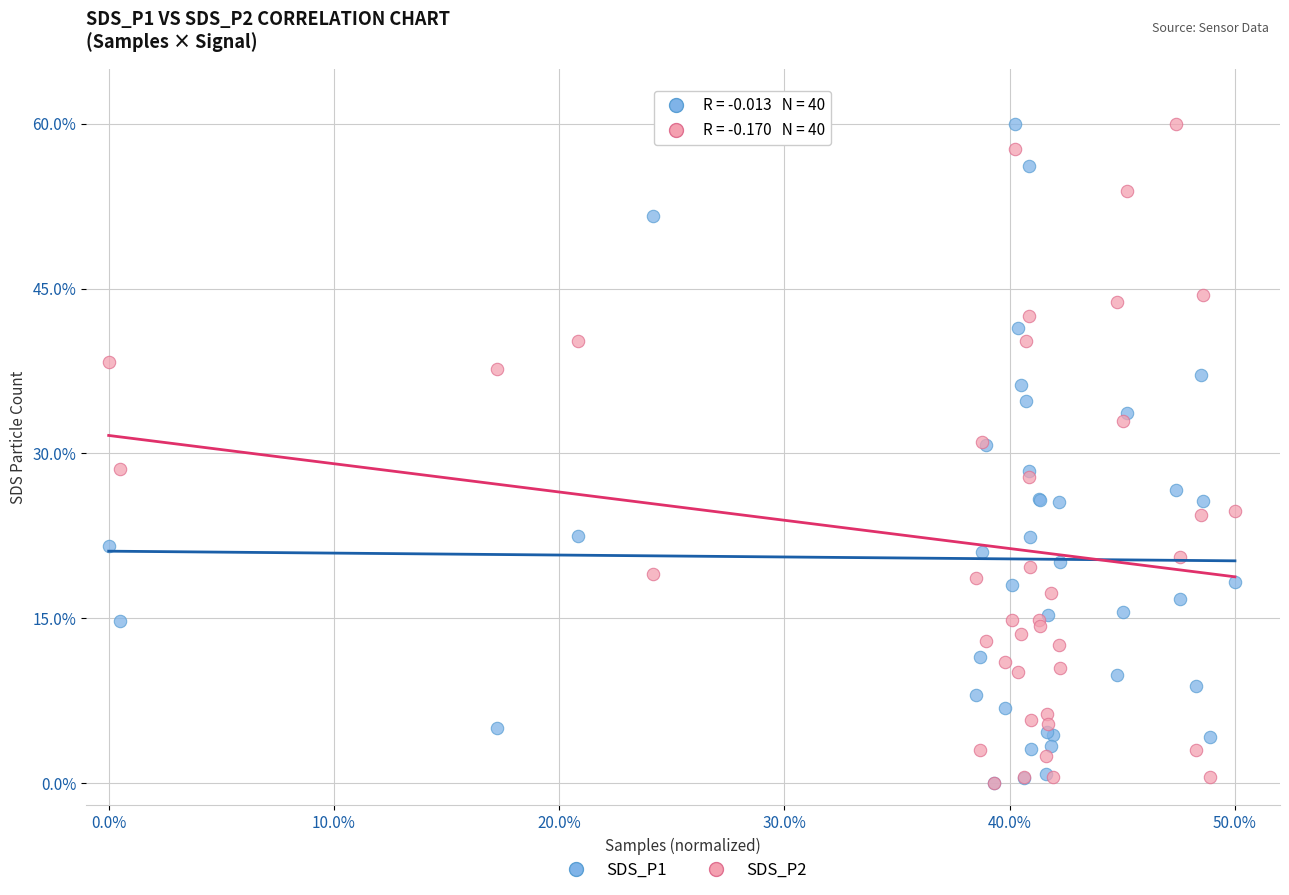

What are all the series names shown in the legend?

SDS_P1, SDS_P2